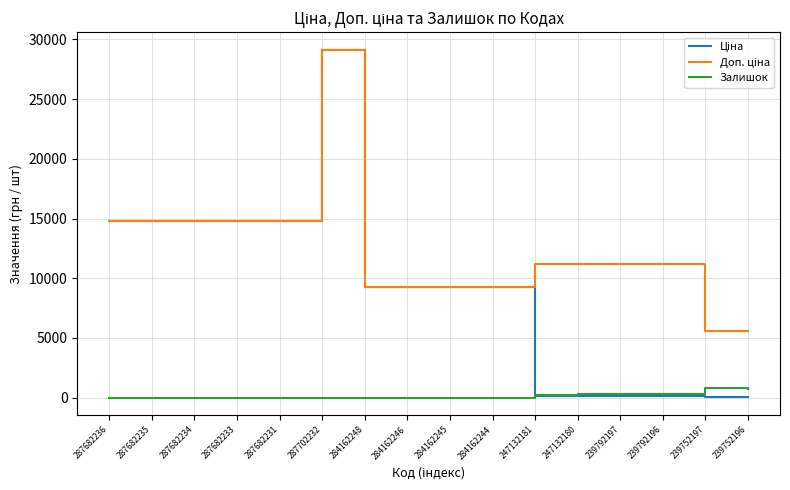

What is the difference between the highest and lowest values at 287702232?

29152.3